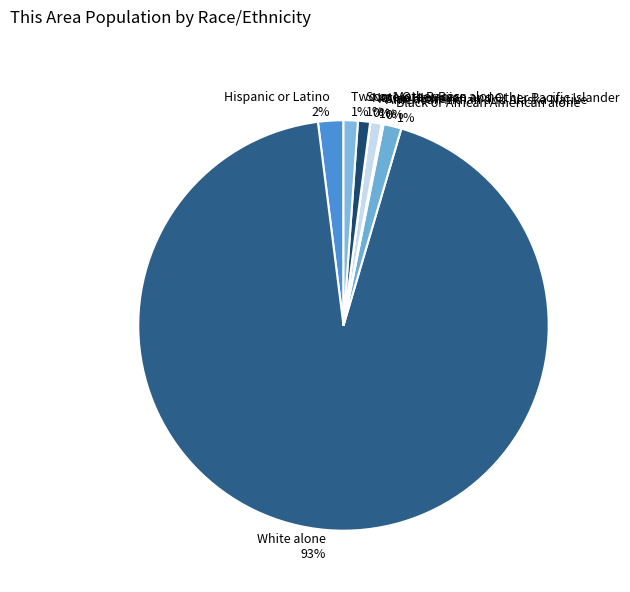

Do White alone and Black or African American alone together represent more than half of the pie?

Yes